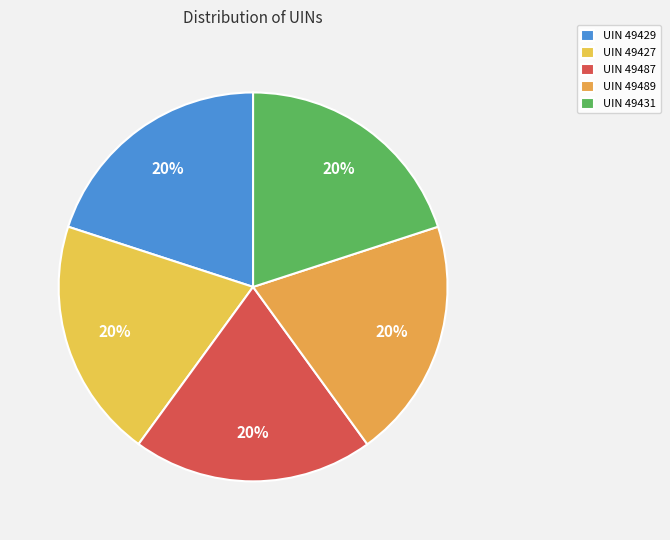

Count the number of slices in the pie.

5